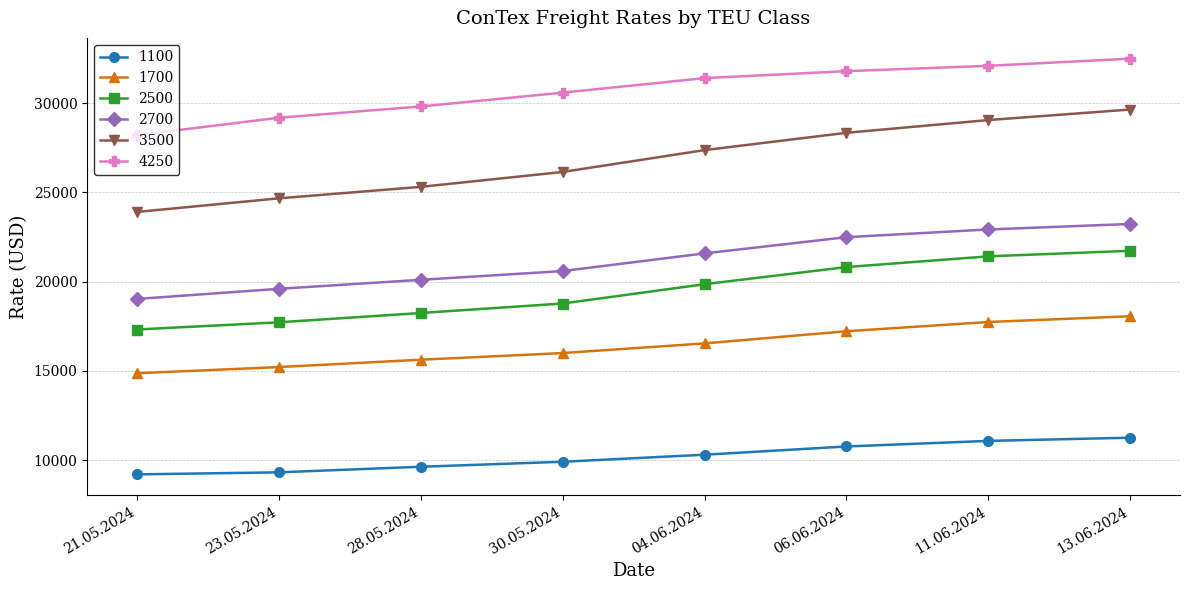

How many distinct data groups are displayed?

6